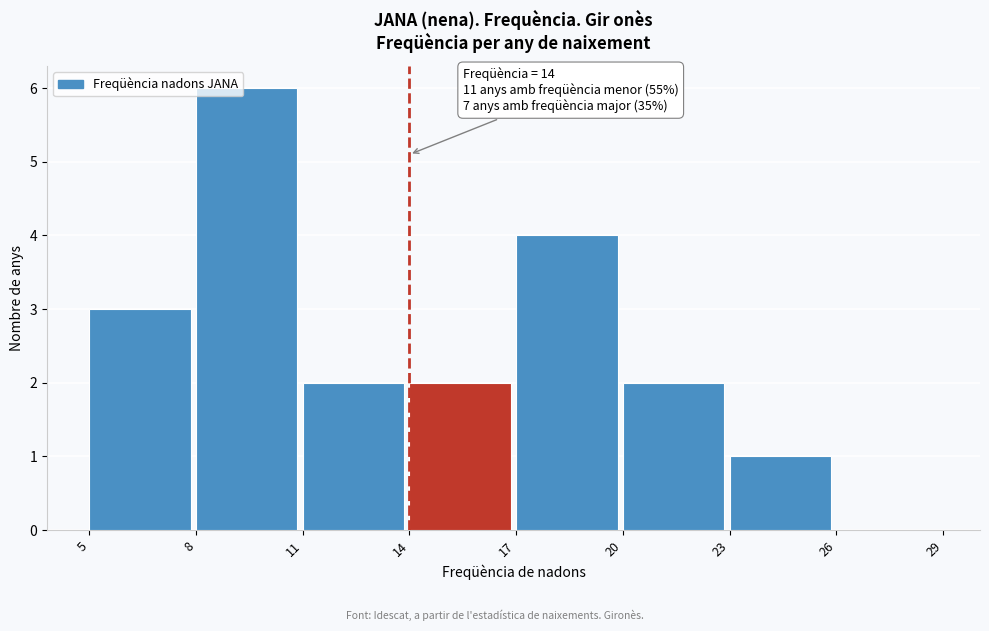

Over which range of the x-axis is the bar tallest?

8 to 11